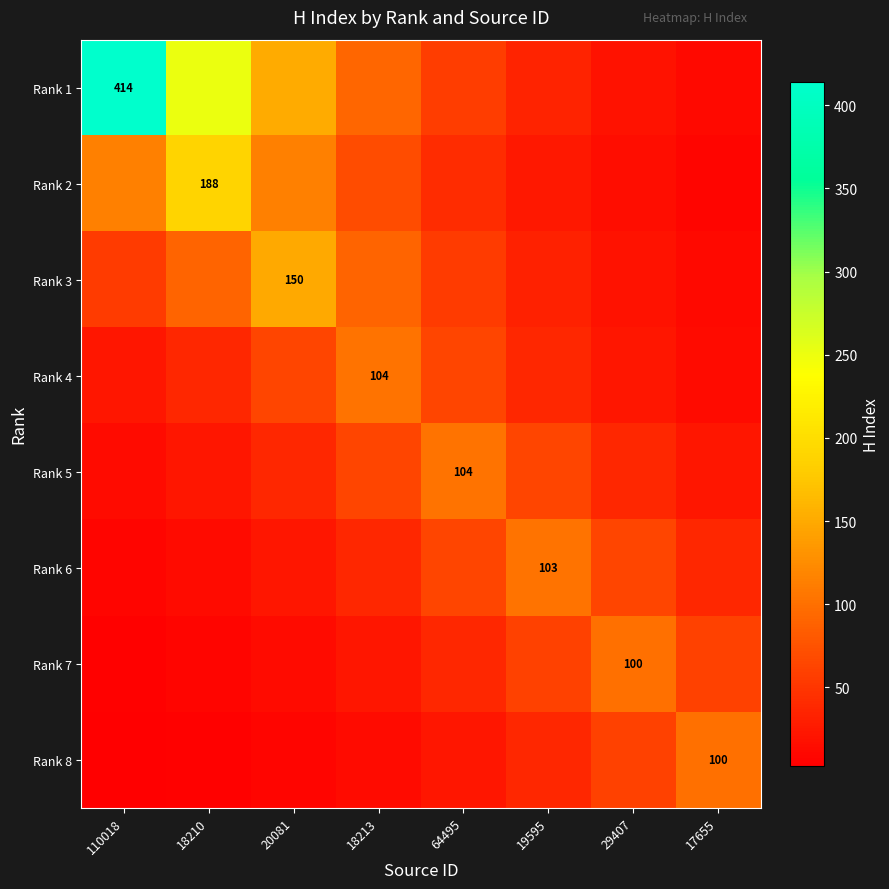

True or false: Rank 5 has a value of 14.1 at 110018.

True